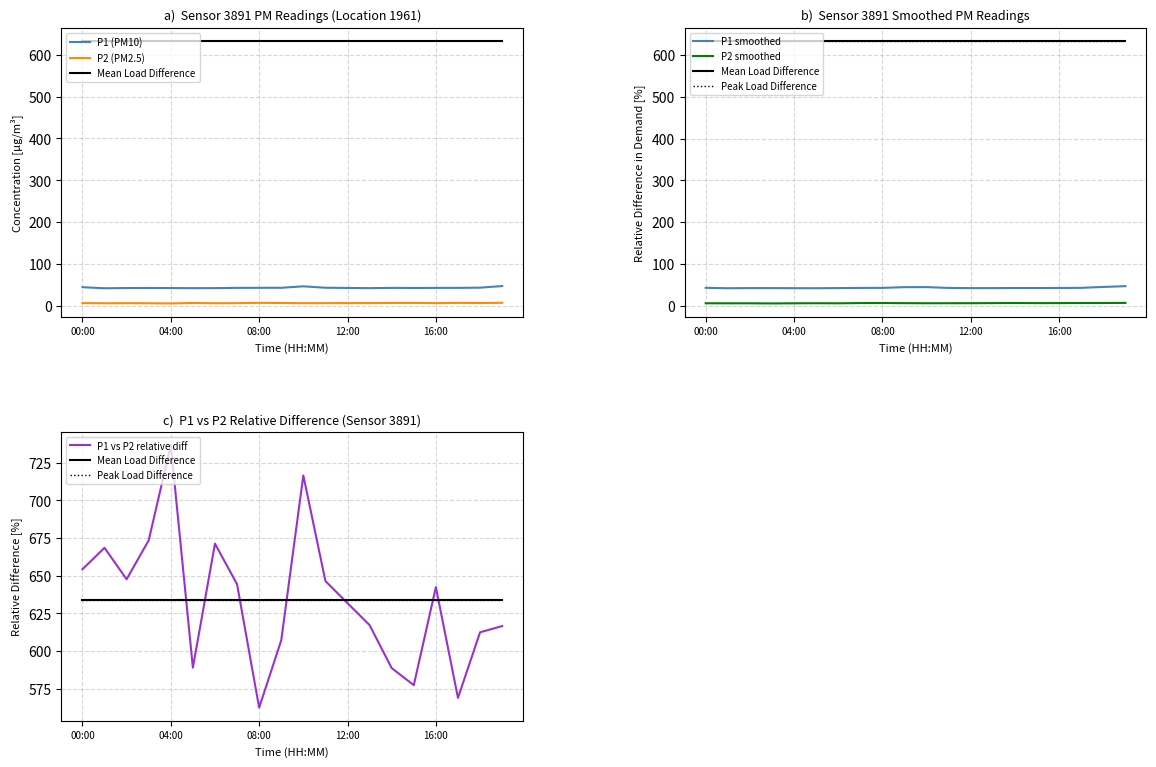

True or false: P1 and P2 cross at least once.

False